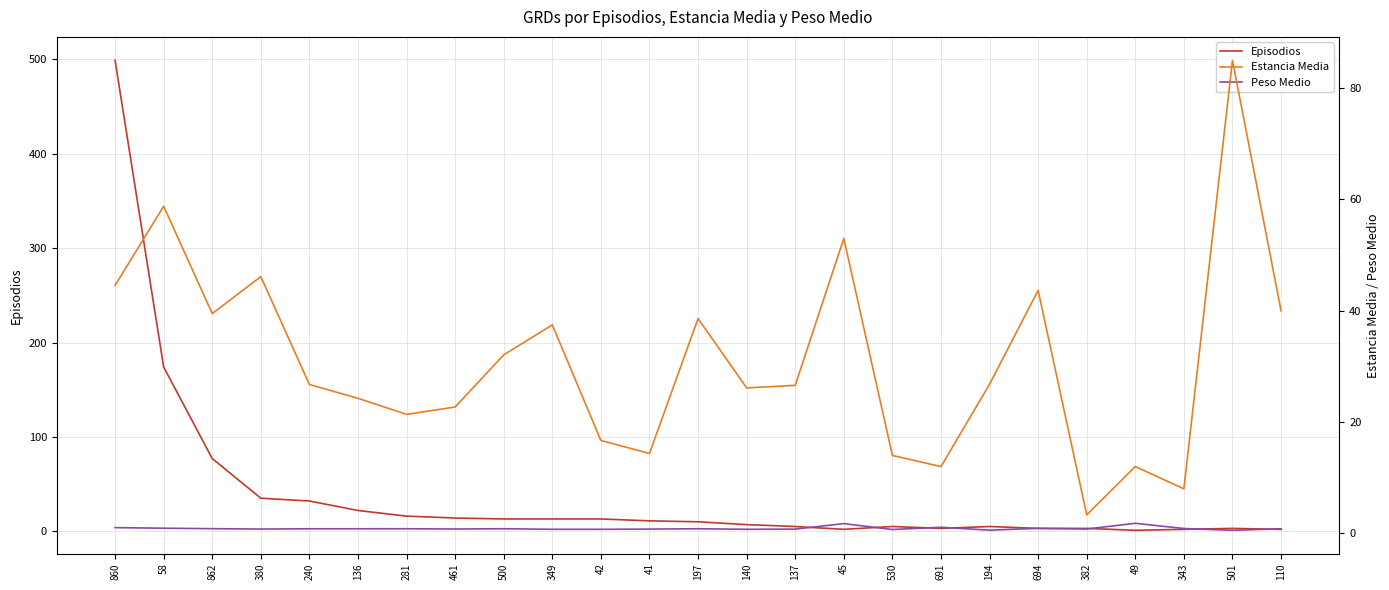

Reading left to right, list all the values displayed in this chart.

Episodios: 499.0	174.0	77.0	35.0	32.0	22.0	16.0	14.0	13.0	13.0	13.0	11.0	10.0	7.0	5.0	2.0	5.0	3.0	5.0	3.0	3.0	1.0	2.0	3.0	2.0
Estancia Media: 44.6	58.8	39.5	46.1	26.8	24.3	21.4	22.7	32.1	37.5	16.7	14.4	38.6	26.1	26.6	53.0	14.0	12.0	26.8	43.7	3.3	12.0	8.0	85.0	40.0
Peso Medio: 1.0	0.9	0.8	0.8	0.8	0.8	0.8	0.8	0.8	0.7	0.7	0.8	0.8	0.7	0.8	1.7	0.7	1.1	0.6	0.9	0.8	1.8	0.9	0.6	0.8